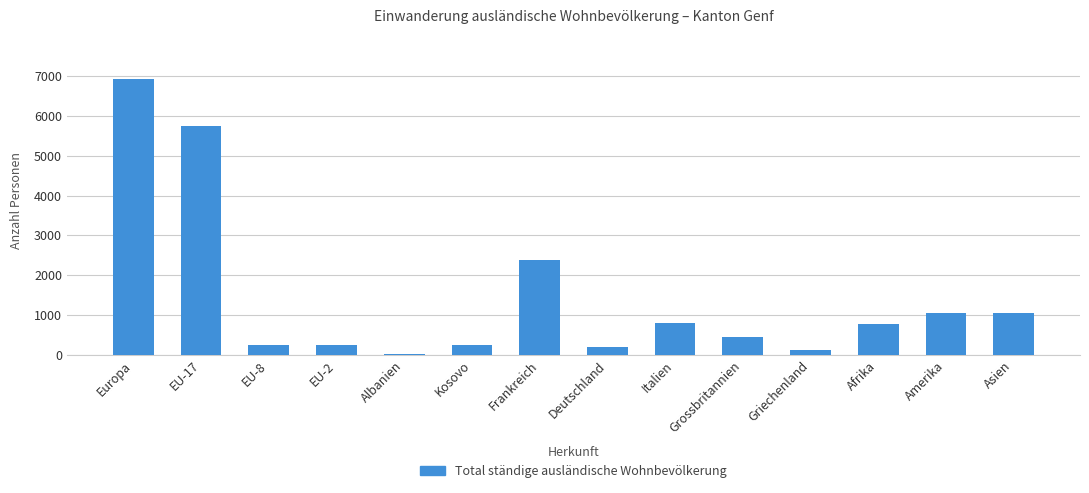

Where does the data first go above 770?

Europa